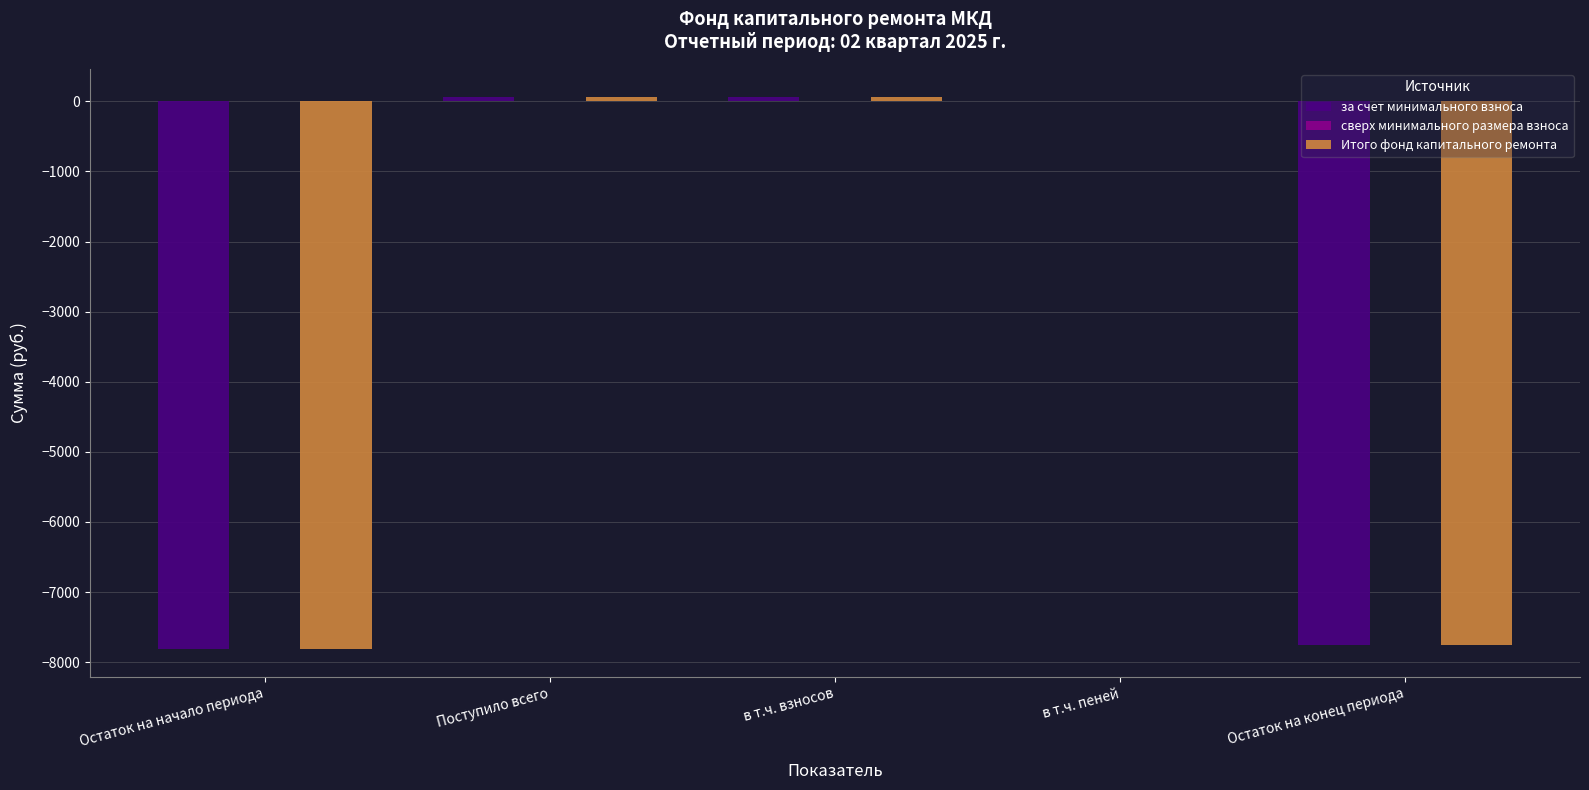

How many groups of bars are there?

5